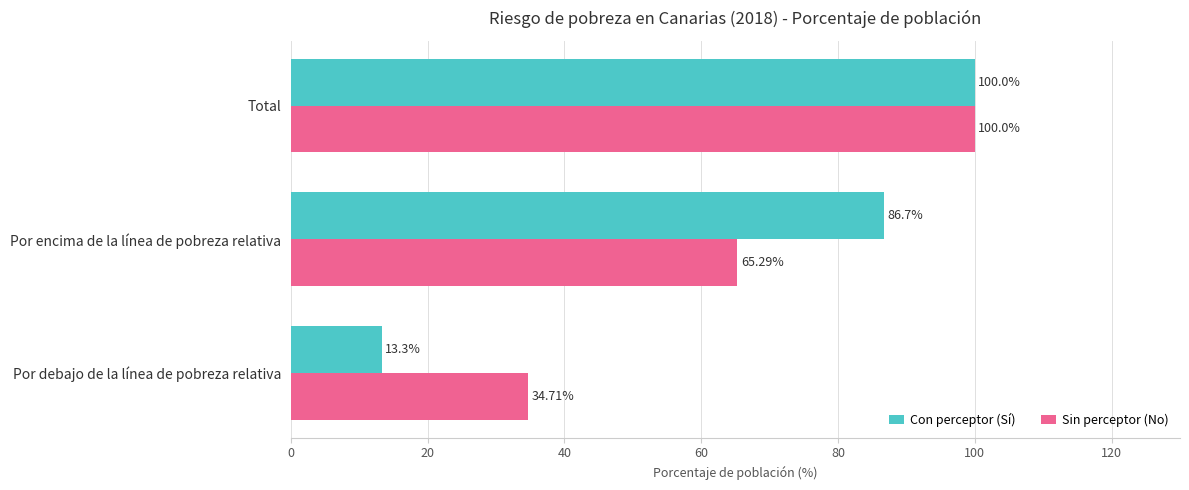

At which category is the sum across all series the highest?

Total